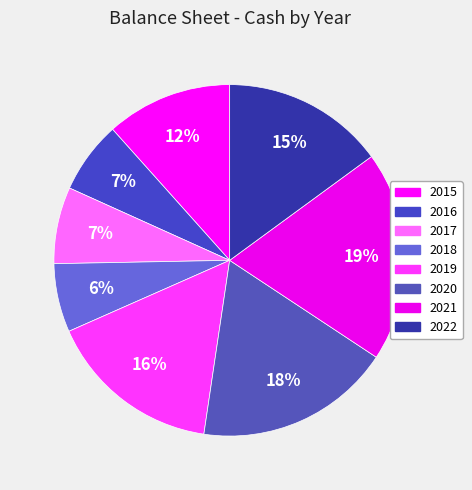

The 2015 slice represents 12% of the pie. True or false?

True